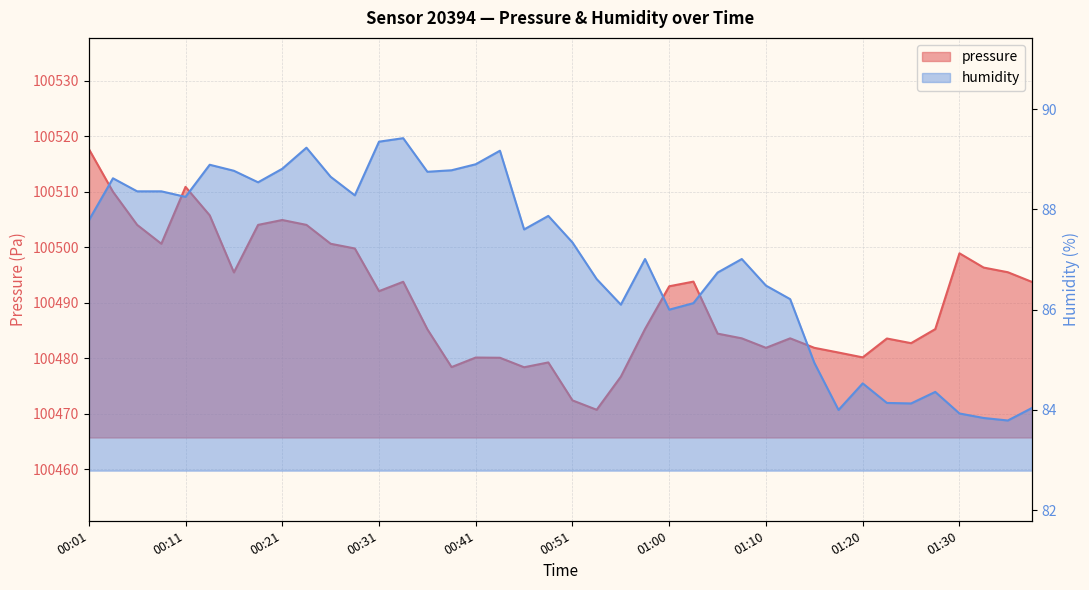

At which category is the sum across all series the highest?

00:01